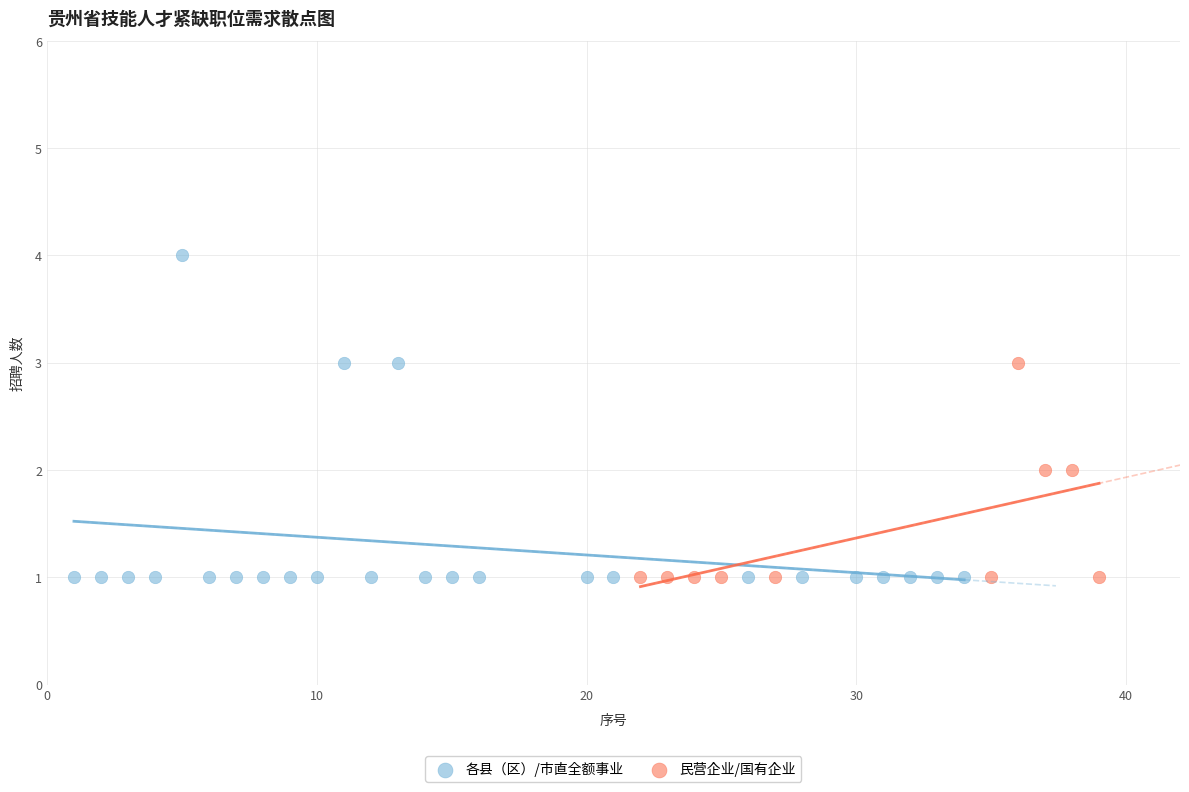

Which series contains the highest Y value?

各县（区）/市直全额事业